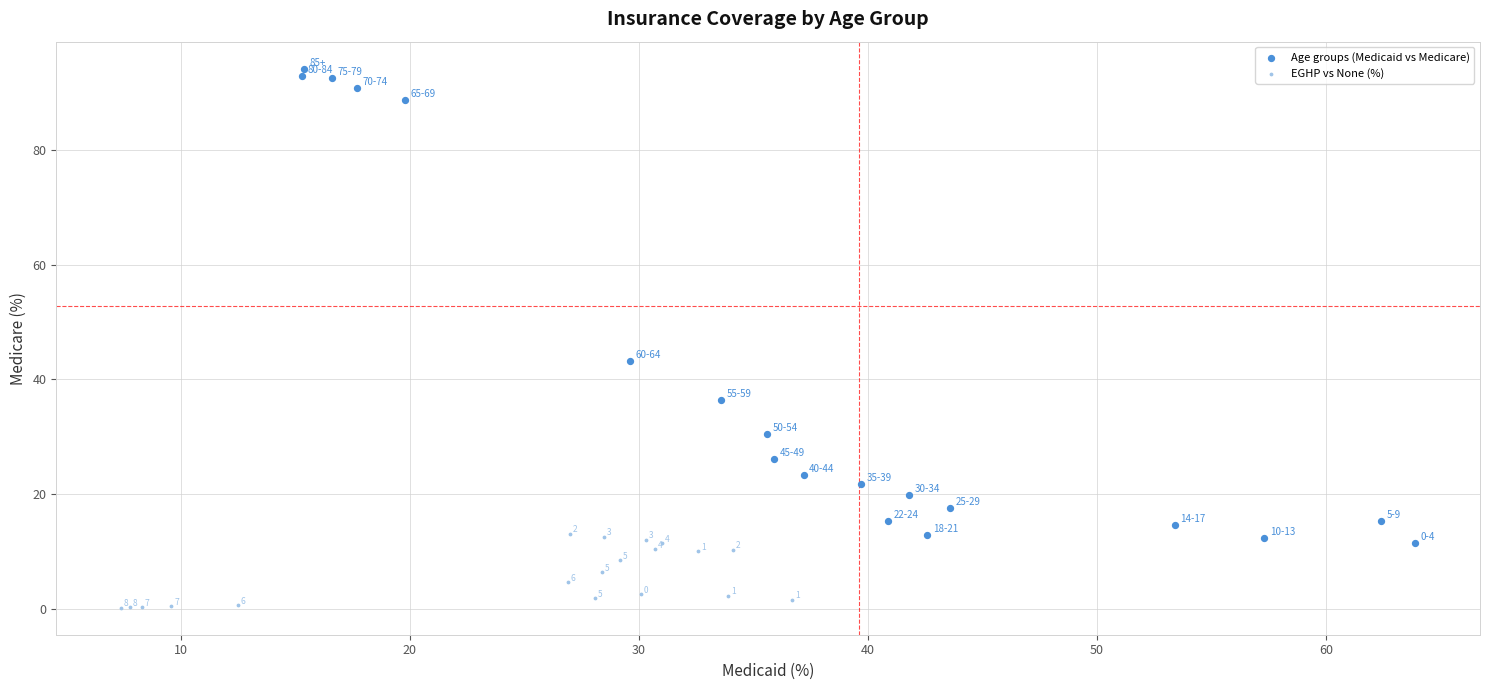

Which series has the widest spread of Y values?

Age groups (Medicaid vs Medicare)